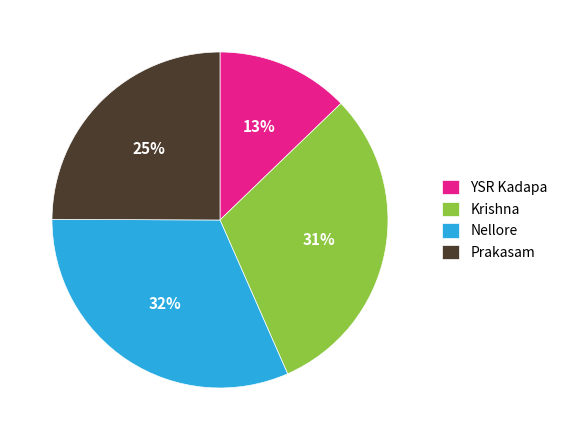

Is Krishna the majority of the pie?

No